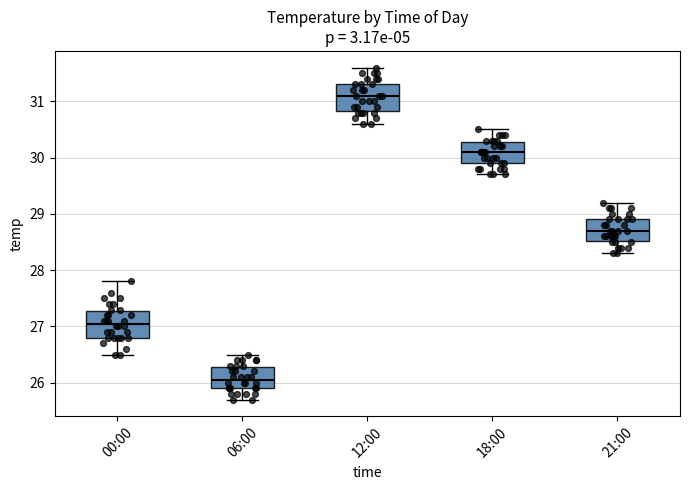

Reading left to right, transcribe this box plot: for each box, give where its median line is, the range the box spans, and where its two whiskers end, as read against the y-axis. The values are not printed on the chart, so give them approximately, as read against the axis.

00:00: median 27.1, box 26.8 to 27.3, whiskers 26.5 to 27.8
06:00: median 26.1, box 25.9 to 26.3, whiskers 25.7 to 26.5
12:00: median 31.1, box 30.8 to 31.3, whiskers 30.6 to 31.6
18:00: median 30.1, box 29.9 to 30.3, whiskers 29.7 to 30.5
21:00: median 28.7, box 28.5 to 28.9, whiskers 28.3 to 29.2